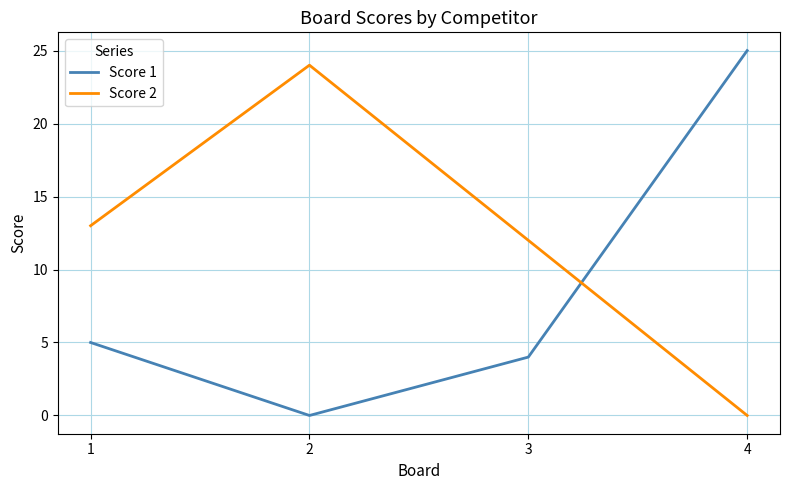

Between which two adjacent categories do Score 1 and Score 2 first intersect?

3 and 4